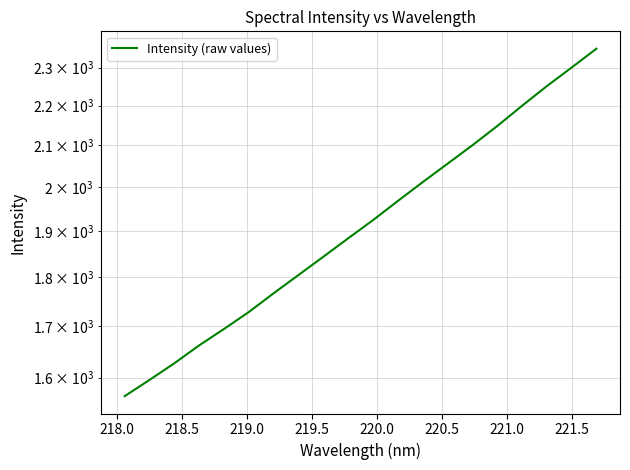

What is the sum of all values?

38479.0